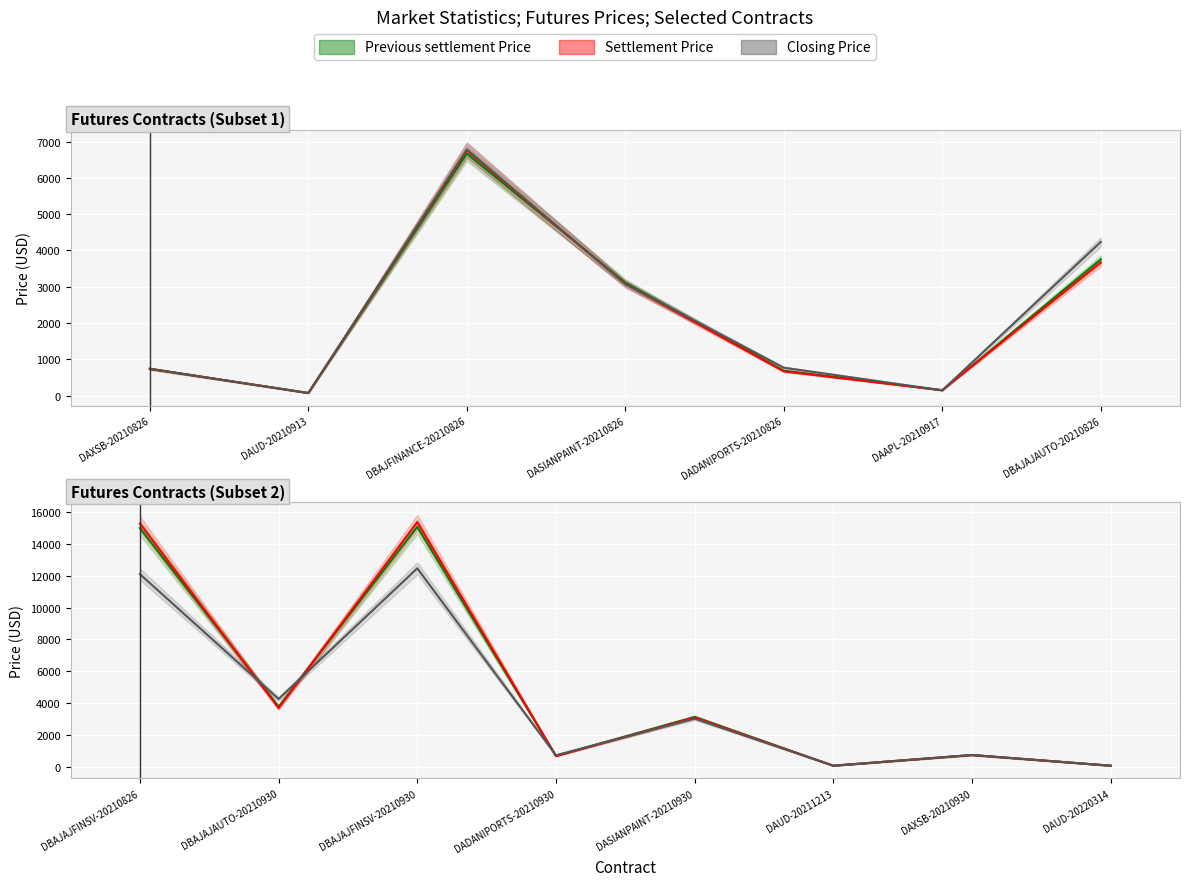

What is the difference between the second highest and minimum values in the Settlement Price series?

15204.7